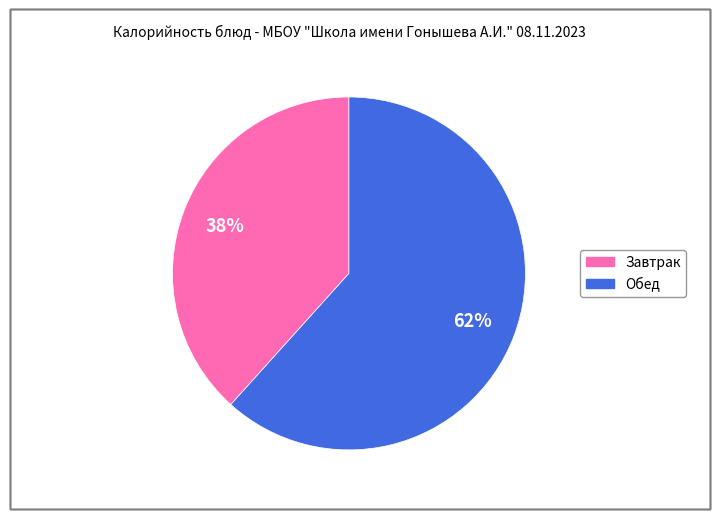

To the nearest percent, what is the average slice percentage?

50%